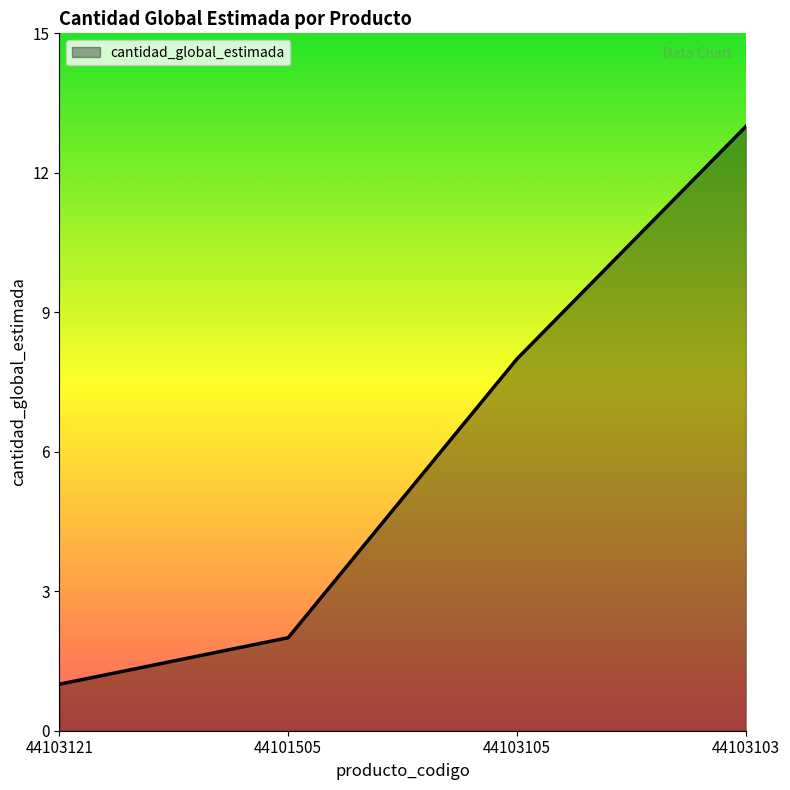

What is the change in value from 44101505 to 44103105?

+6